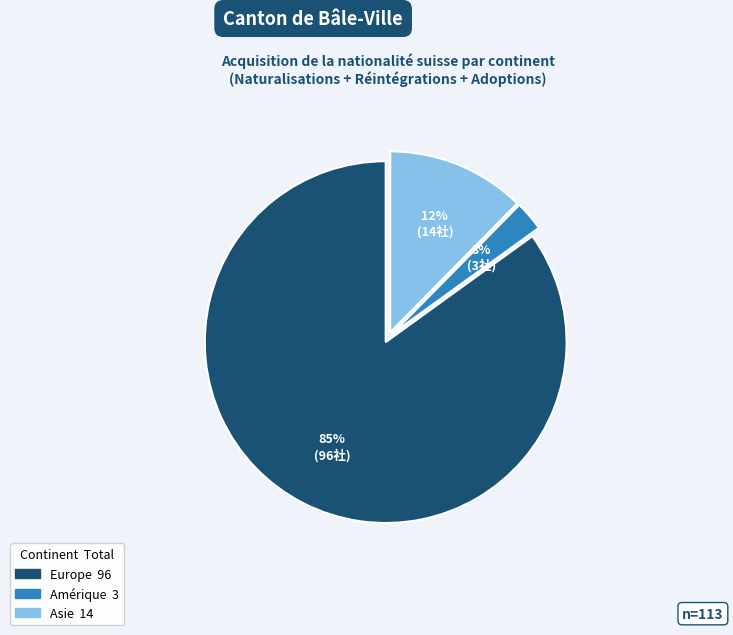

Is there any slice that represents more than half of the pie?

Yes